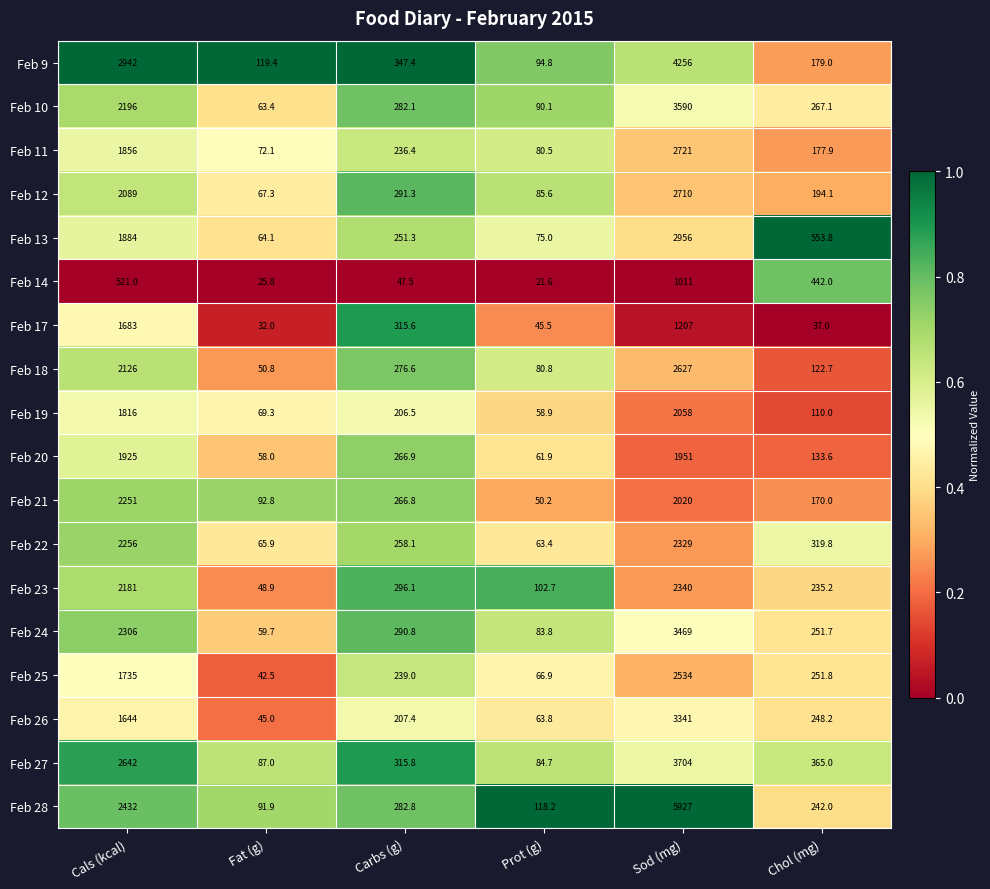

Count the number of categories in the chart.

6